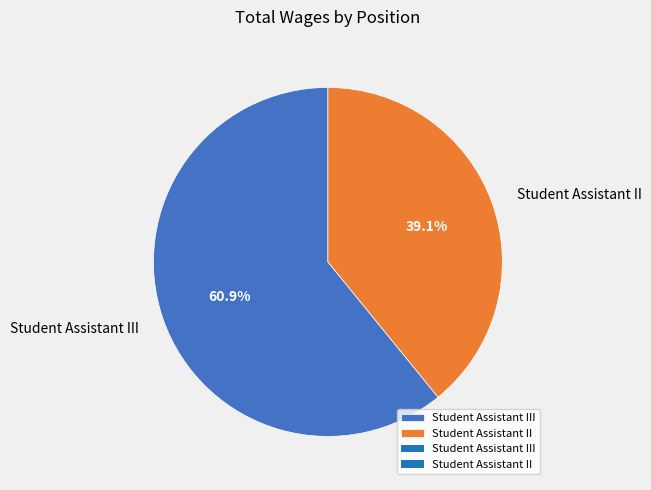

To the nearest percent, what is the combined percentage of Student Assistant III and Student Assistant II?

100%